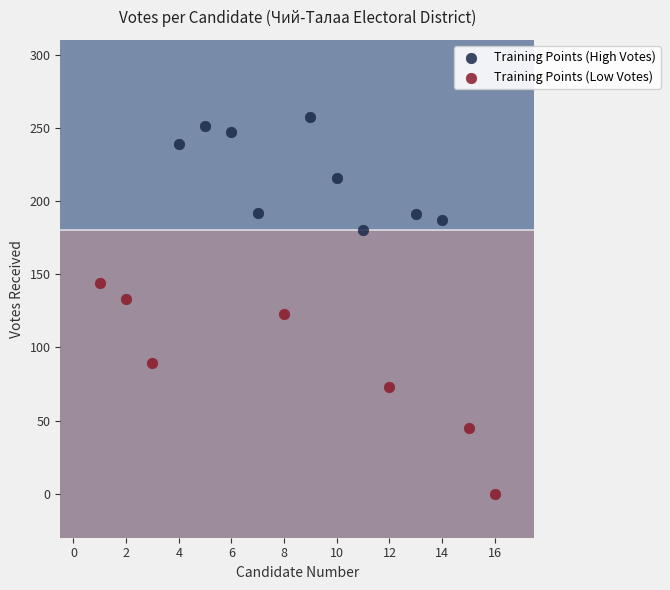

Which series contains the highest Y value?

Training Points (High Votes)